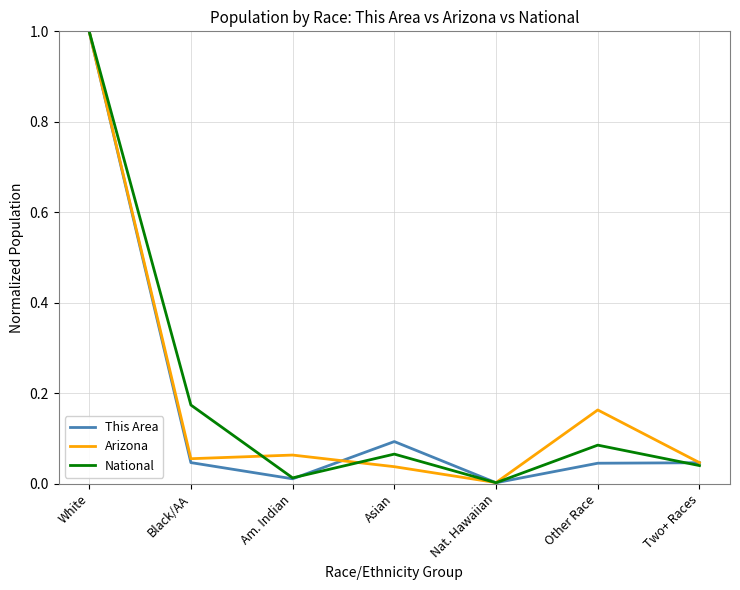

True or false: National has a value of 0.5 at White.

False